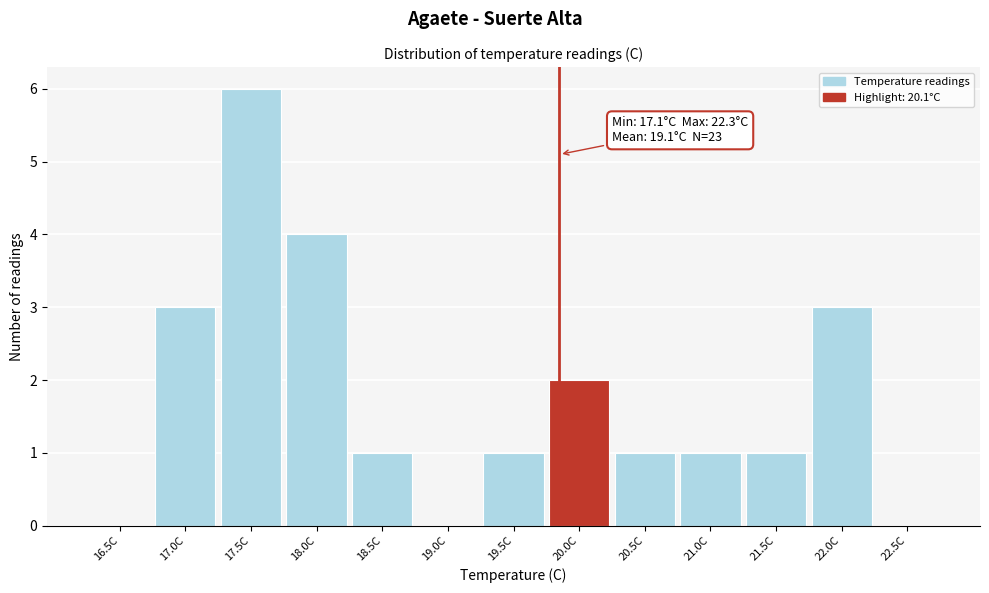

Reading right to left, extract all data points from this chart.

22.5C=0	22.0C=3	21.5C=1	21.0C=1	20.5C=1	20.0C=2	19.5C=1	19.0C=0	18.5C=1	18.0C=4	17.5C=6	17.0C=3	16.5C=0